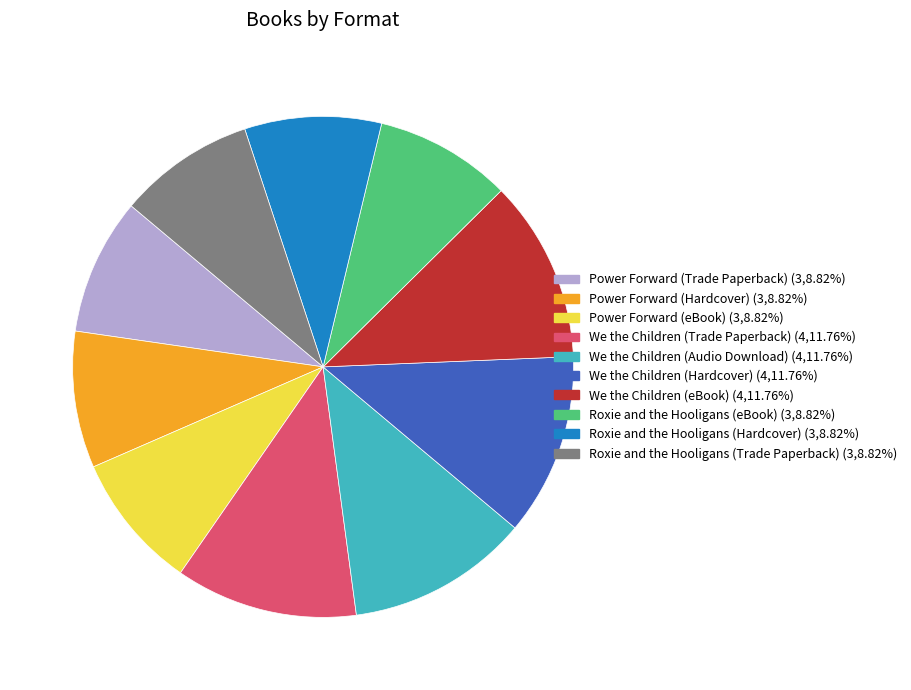

Does We the Children (Hardcover) account for over 50% of the chart?

No